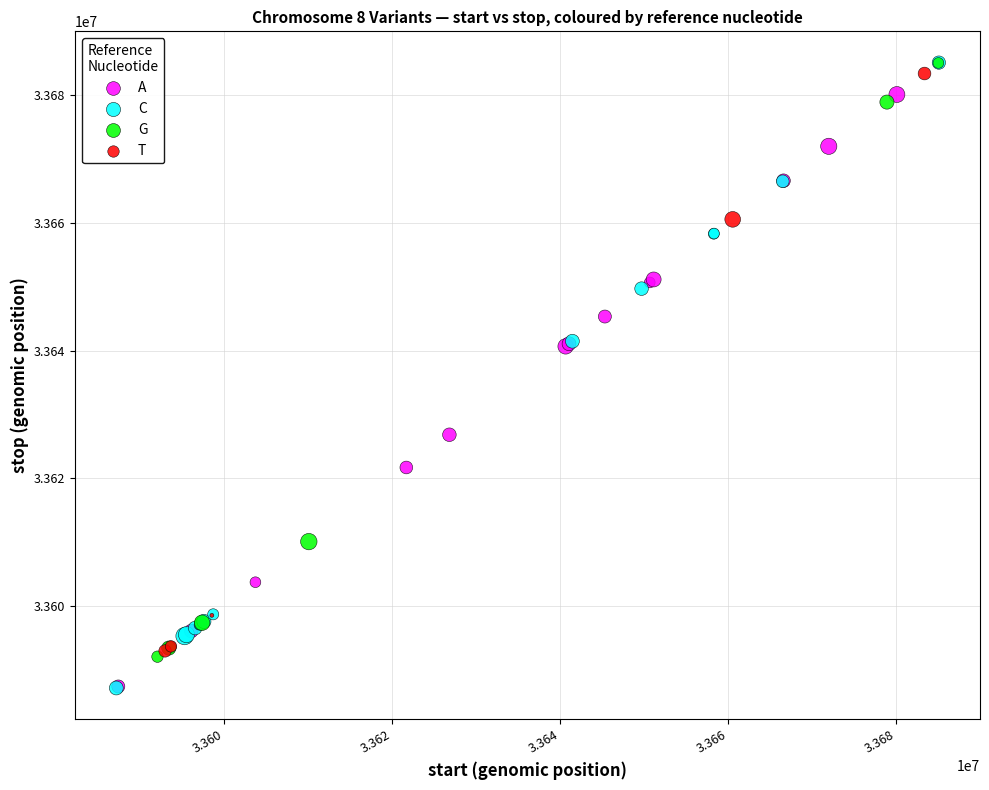

Which series has the largest Y range (max minus min)?

C